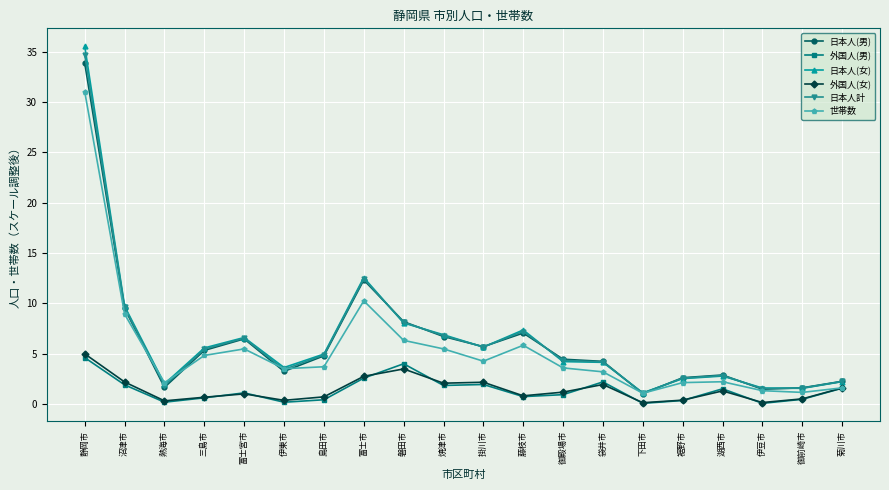

What is the highest value of the 日本人(女) series?

35.5